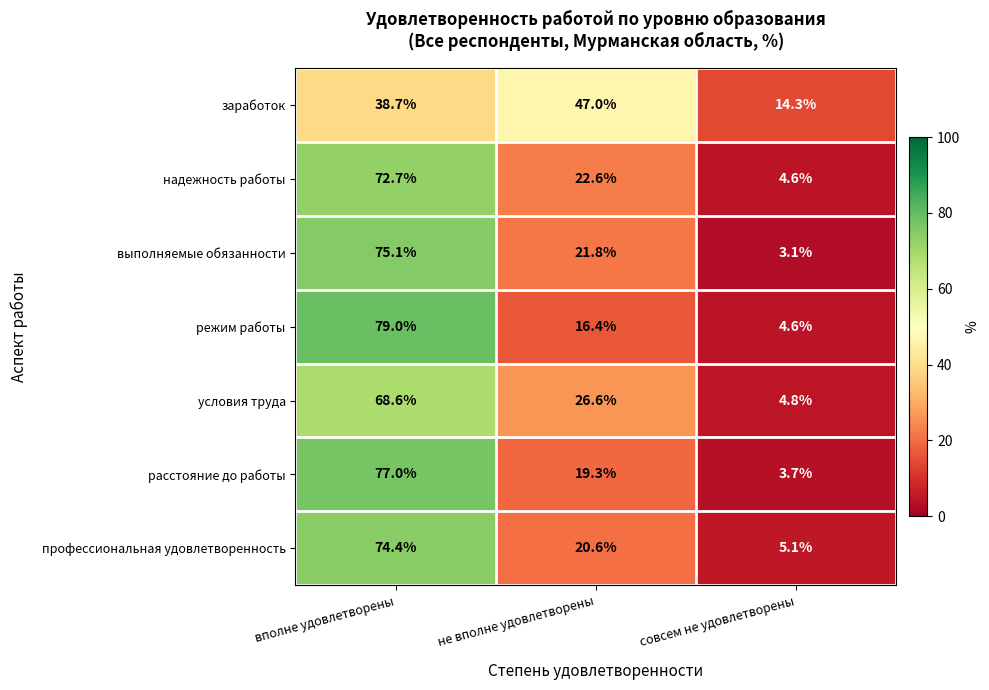

At which category does the chart reach its minimum across all series?

совсем не удовлетворены